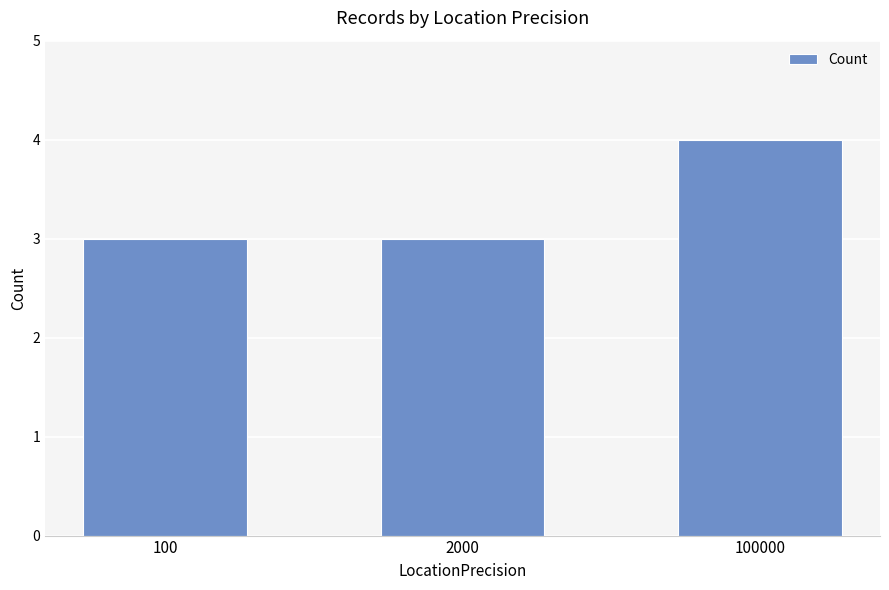

Is it true that the value at 2000 is 2?

False